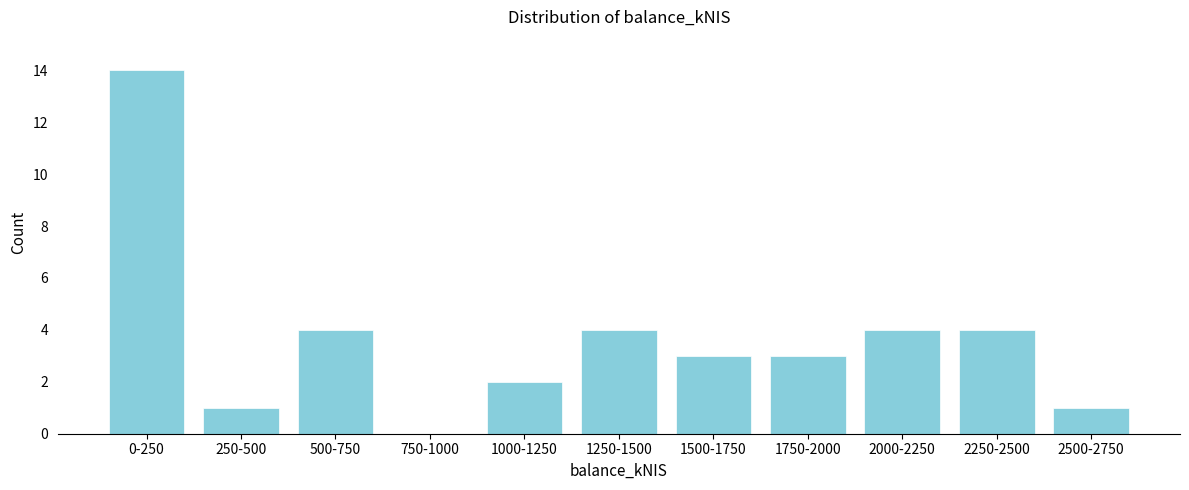

Reading left to right, extract all data points from this chart.

0-250=14	250-500=1	500-750=4	750-1000=0	1000-1250=2	1250-1500=4	1500-1750=3	1750-2000=3	2000-2250=4	2250-2500=4	2500-2750=1